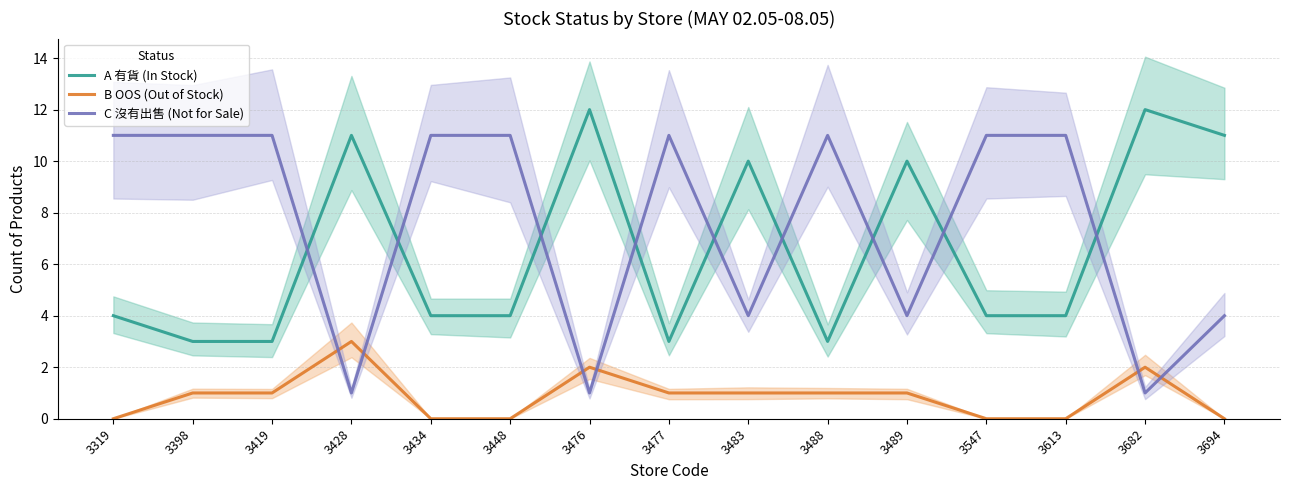

How many categories are shown in the chart?

15